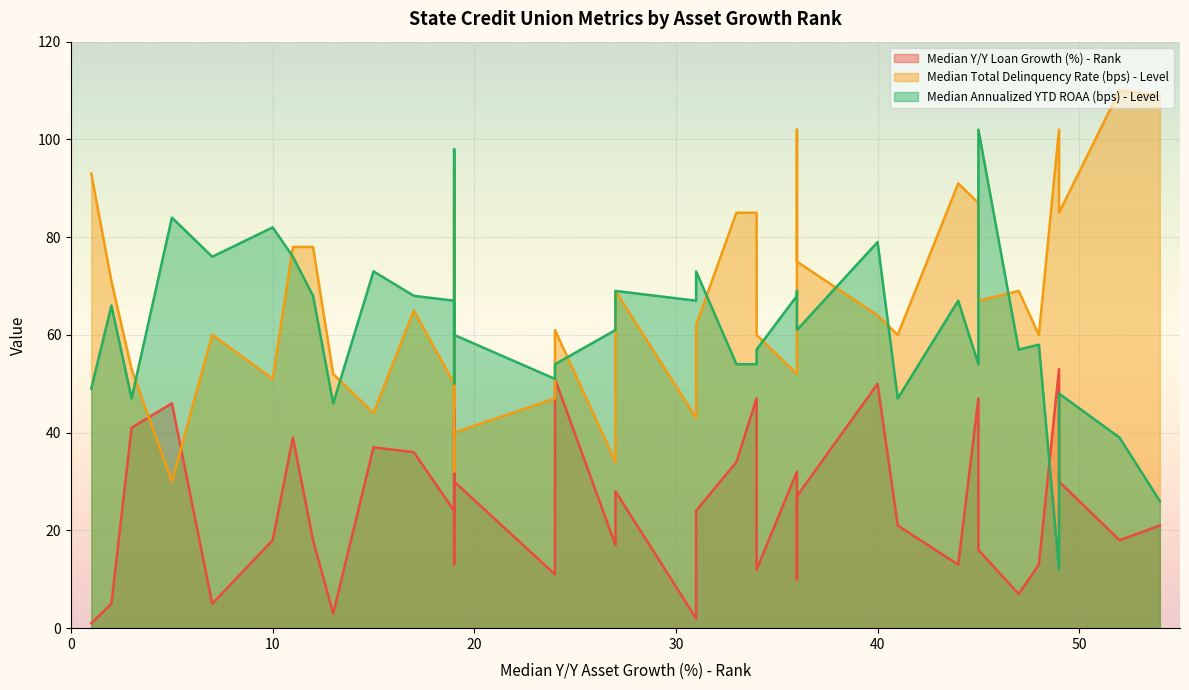

What is the average value of the Median Total Delinquency Rate (bps) - Level series?

67